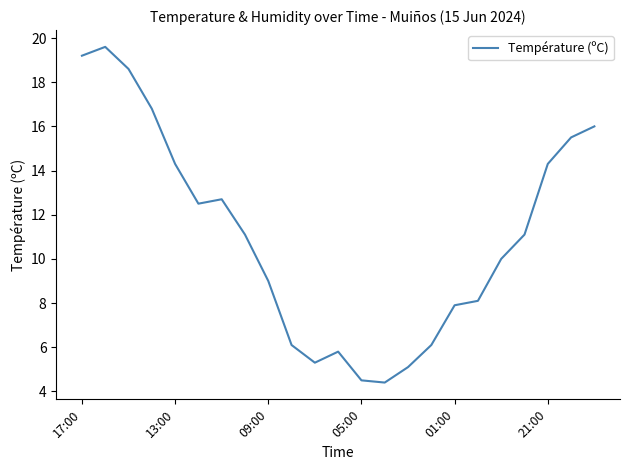

What is the minimum value shown in the chart?

4.4